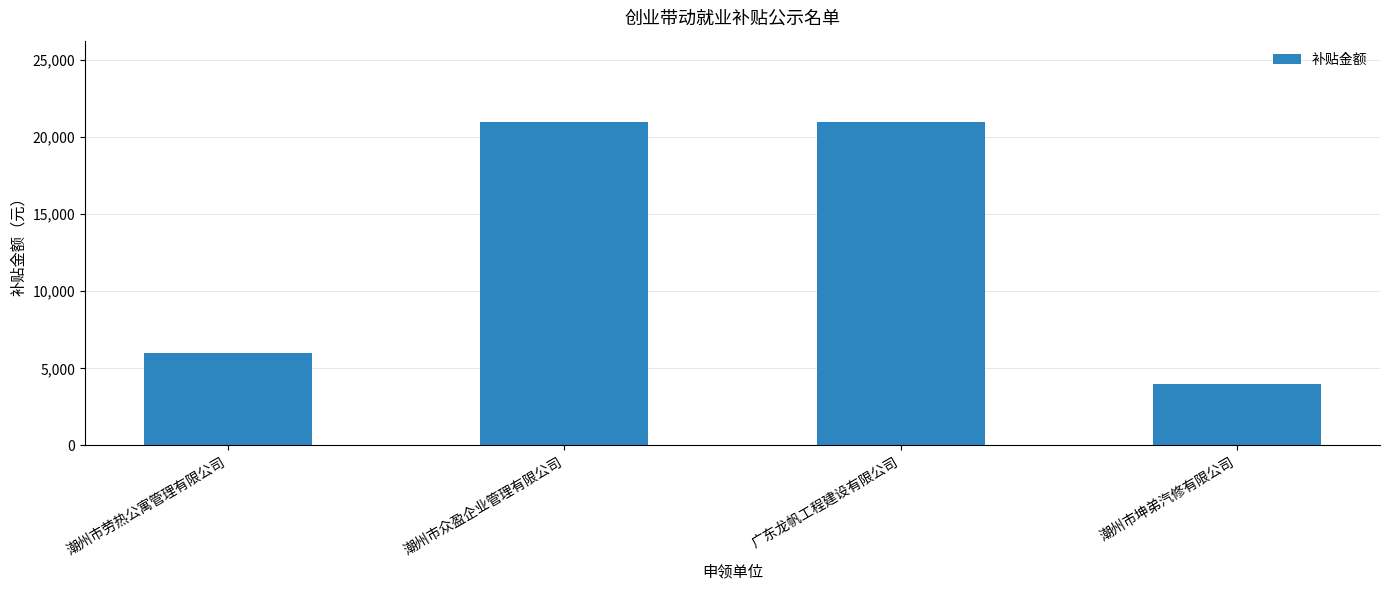

The value at 潮州市劳热公寓管理有限公司 is 10090. True or false?

False